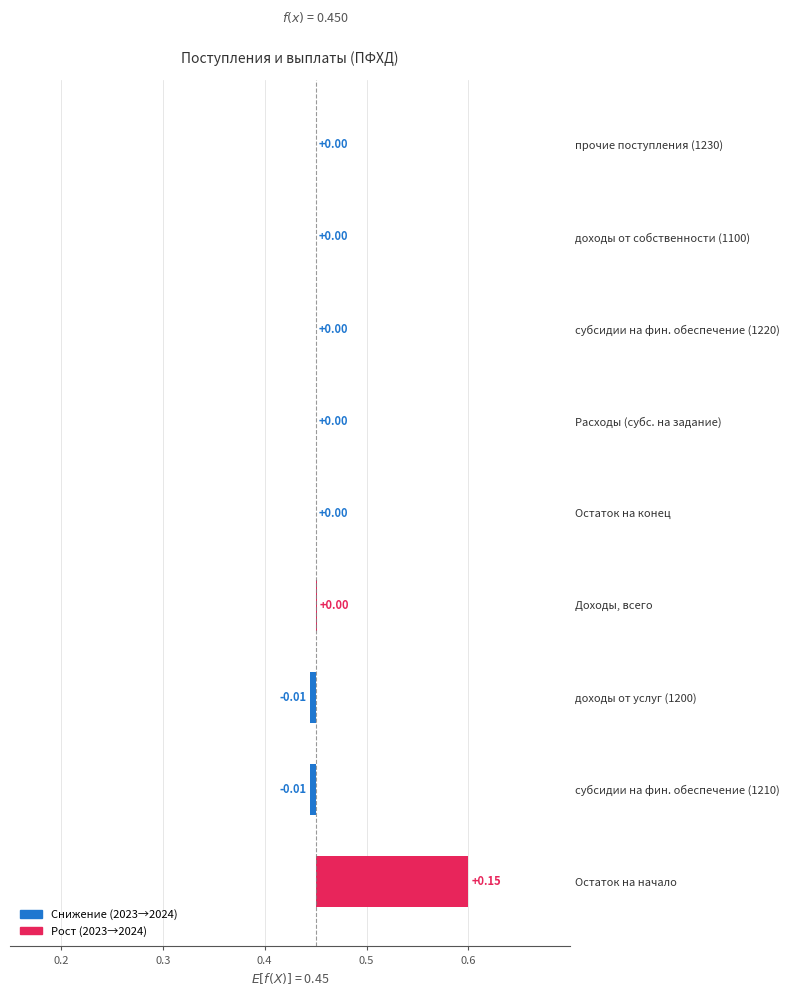

Between субсидии на фин. обеспечение (1220) and Расходы (субс. на задание), which is larger?

субсидии на фин. обеспечение (1220)